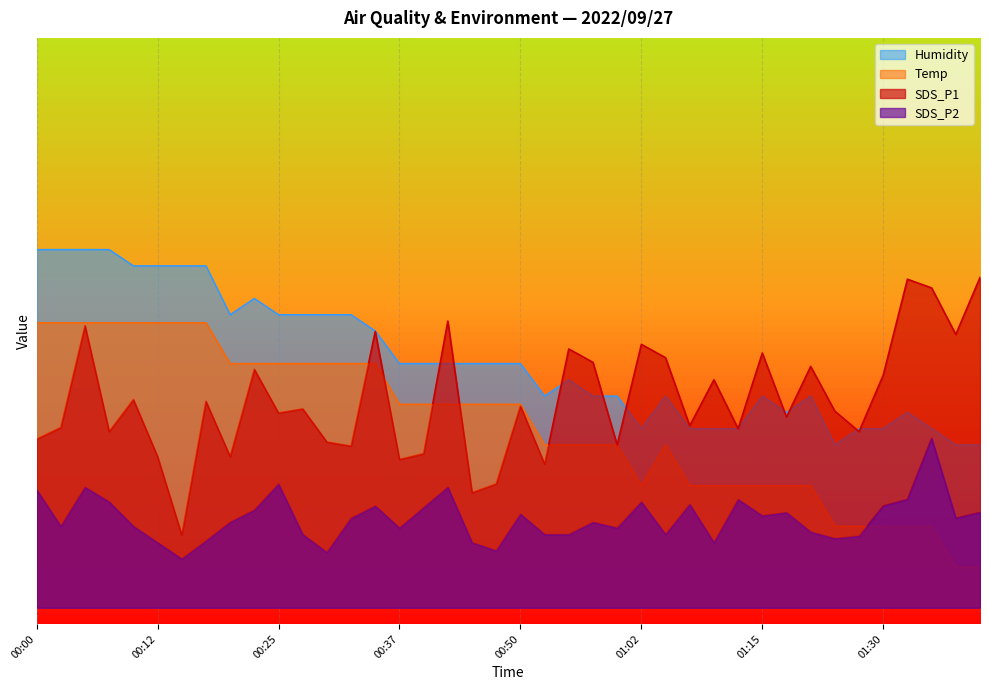

Does the chart display data point markers on the line(s)?

No